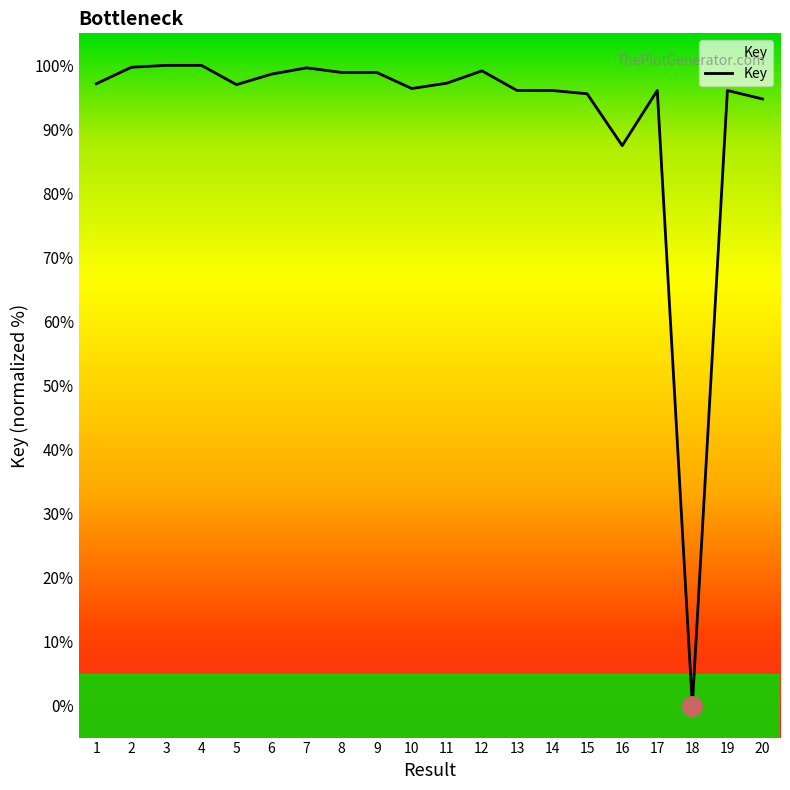

At which label is the value closest to 50?

16